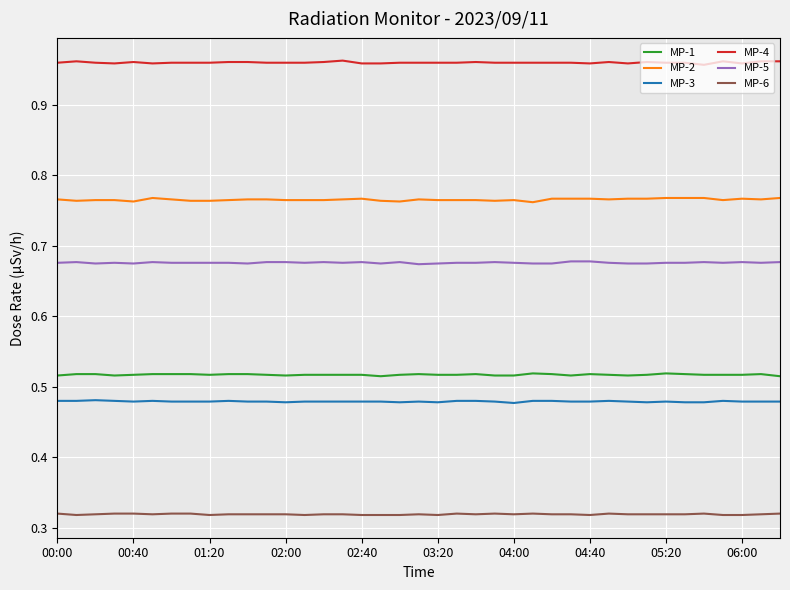

Which series has the largest total across all categories?

MP-4